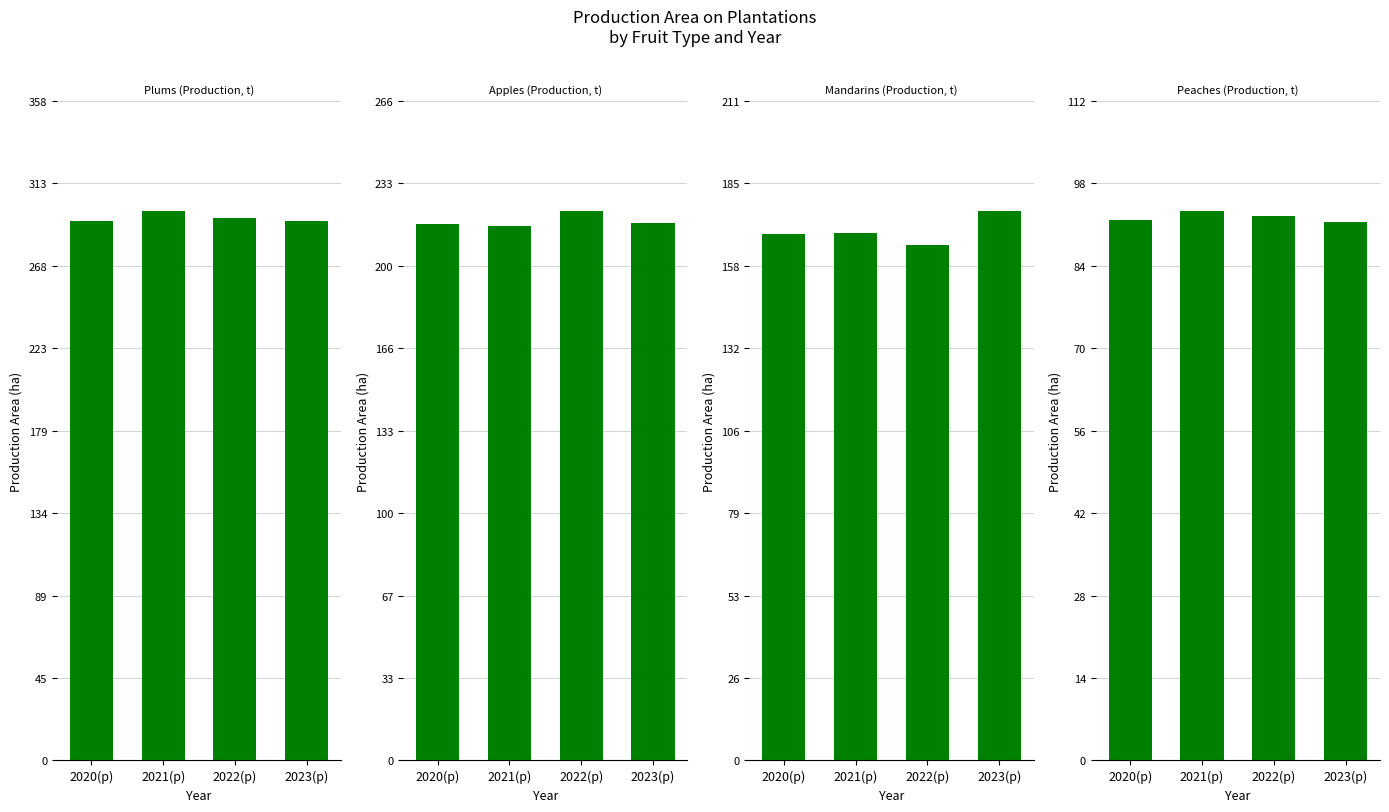

Which series changed the most between 2020(p) and 2021(p)?

Plums (Production, t)